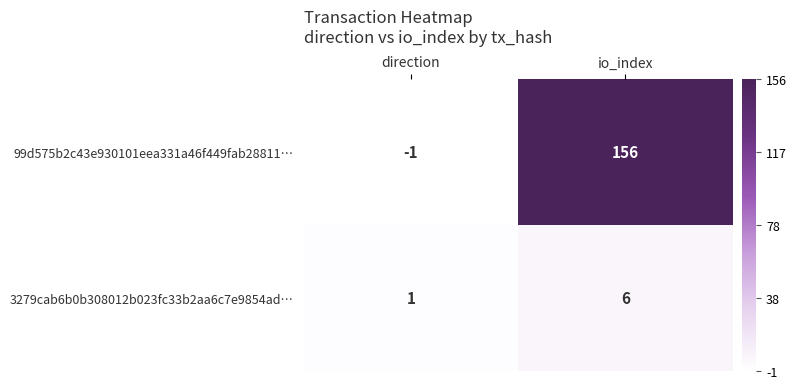

Reading right to left, transcribe all the data shown in this chart.

99d575b2c43e930101eea331a46f449fab28811…: 156	-1
3279cab6b0b308012b023fc33b2aa6c7e9854ad…: 6	1